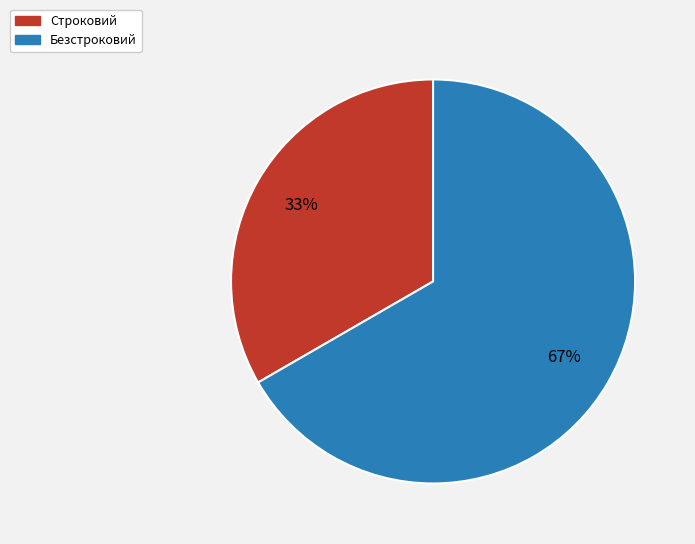

Is it true that Строковий is 40% of the pie?

False